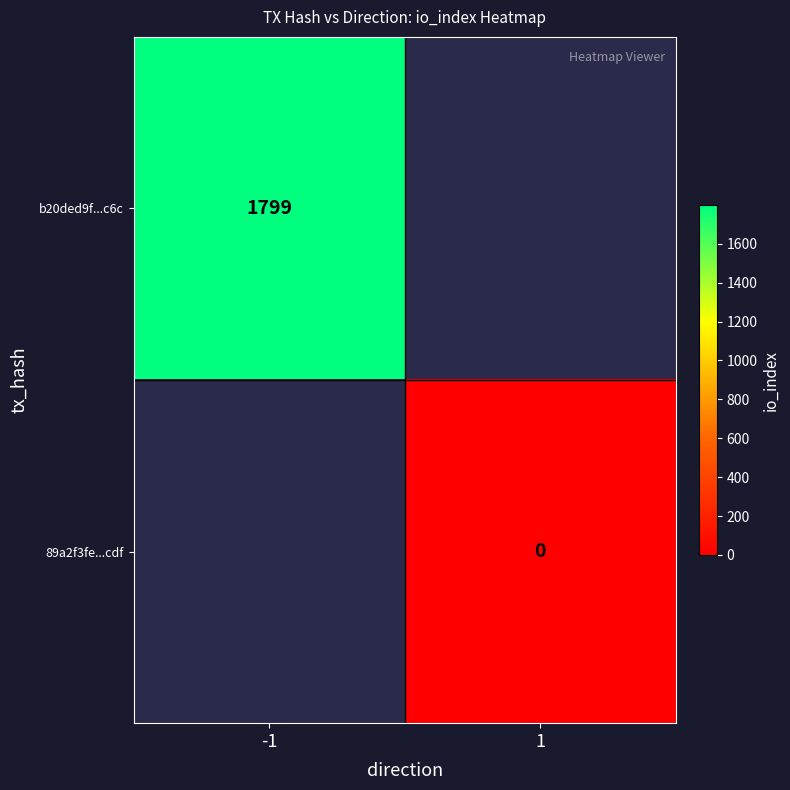

The value of b20ded9f...c6c at -1 is 1799. True or false?

True